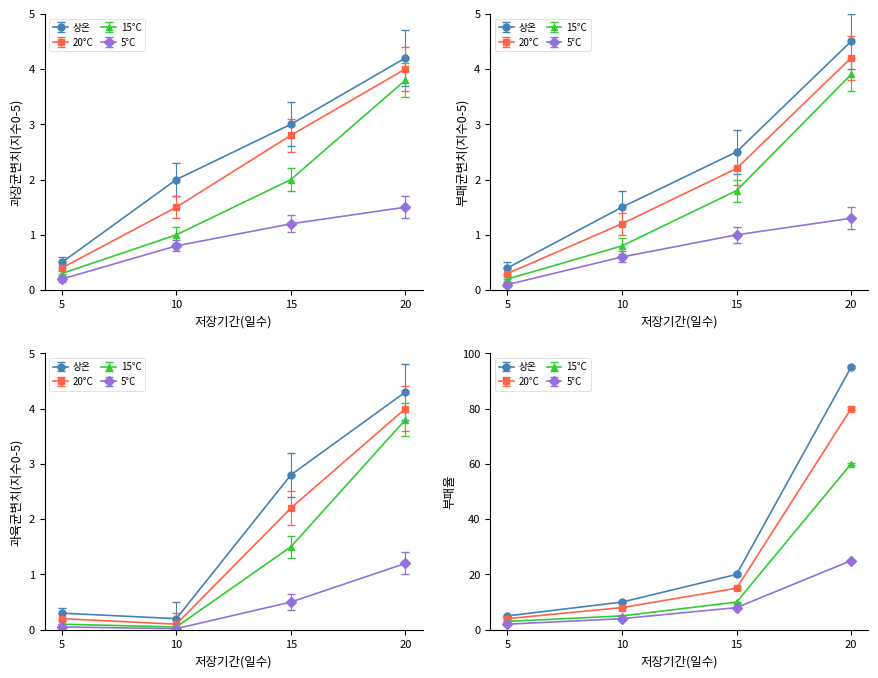

What is the approximate value of 5°C at 15?

1.2